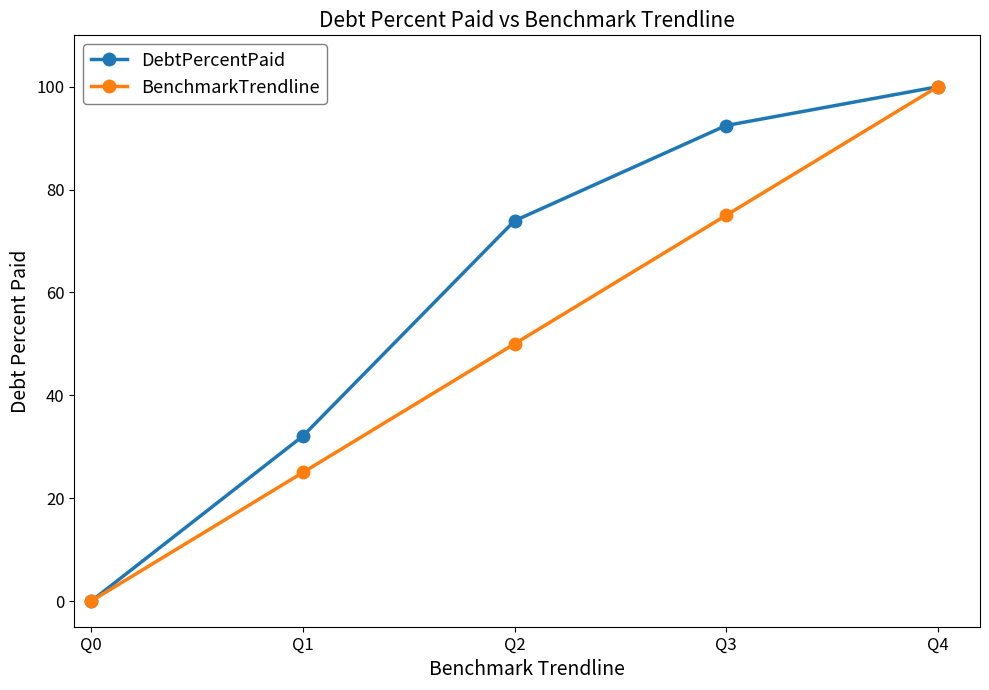

At which label does DebtPercentPaid reach its peak?

Q4